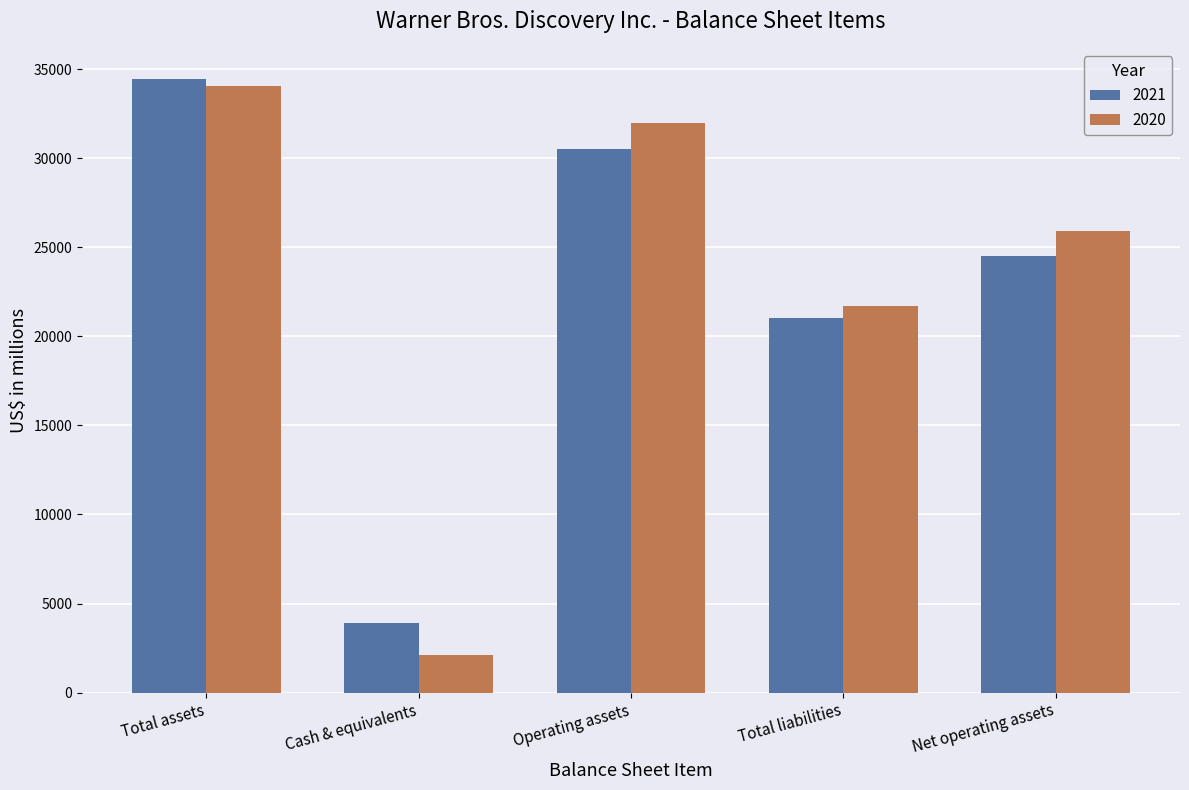

How many series are shown in this chart?

2